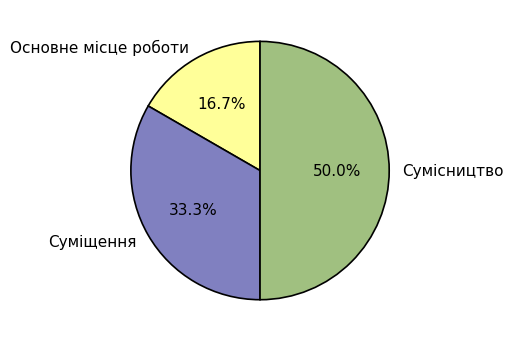

What percentage is the Сумісництво slice, to the nearest percent?

50%